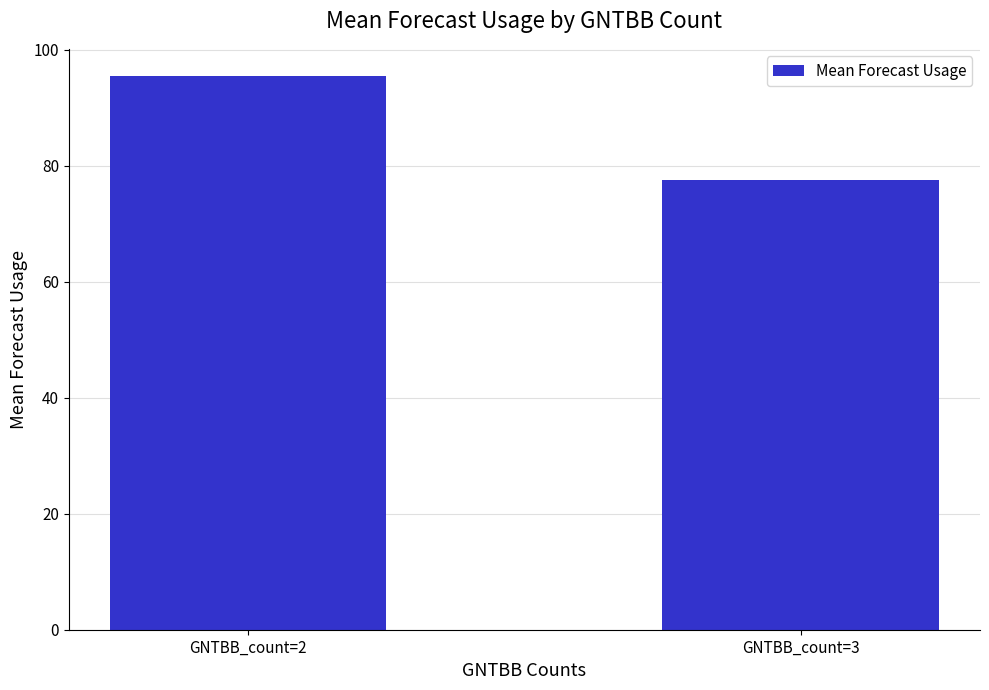

What is the average value?

86.5